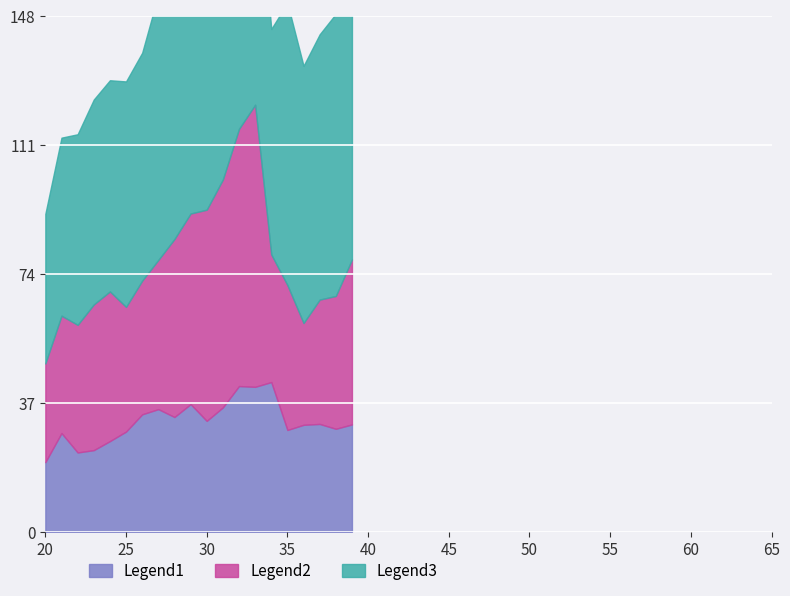

Does the chart display data point markers on the line(s)?

No